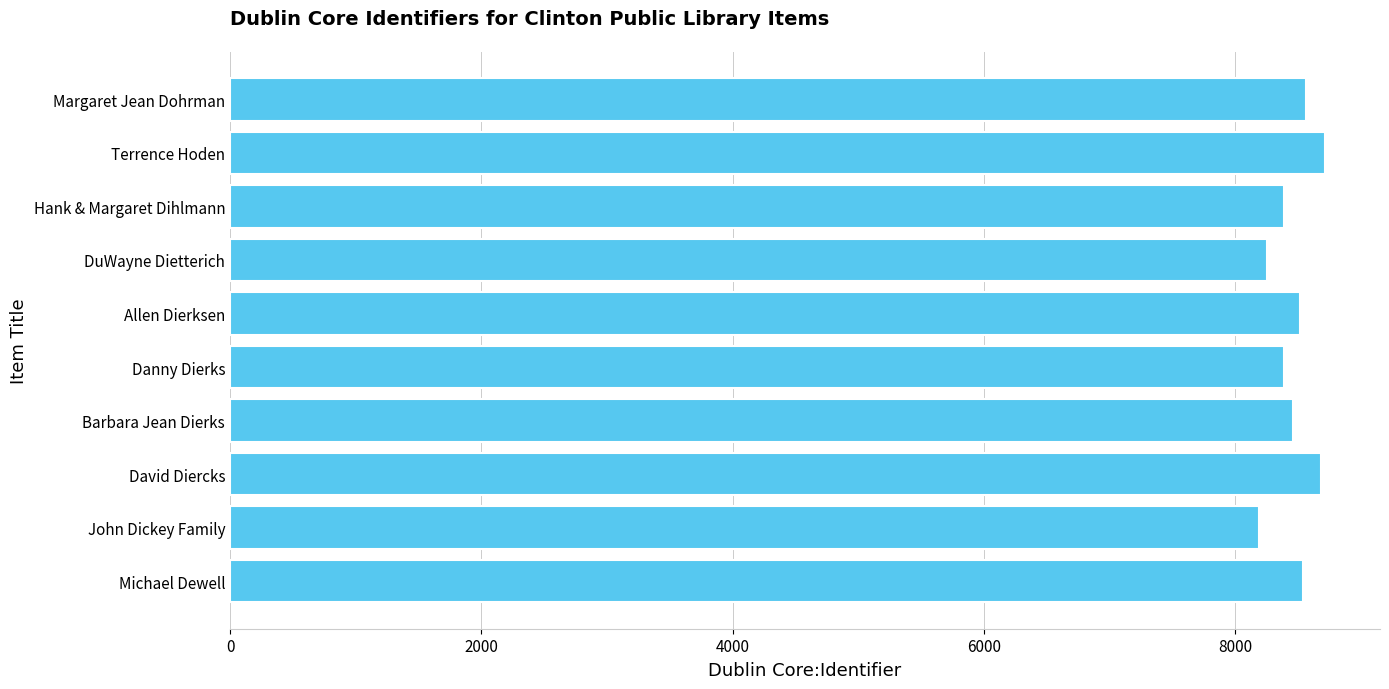

What is the ratio of the value at John Dickey Family to the value at David Diercks?

0.9